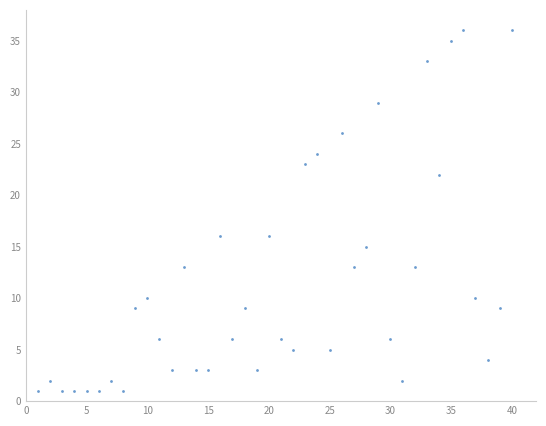

What is the range of Y values (max minus min)?

35